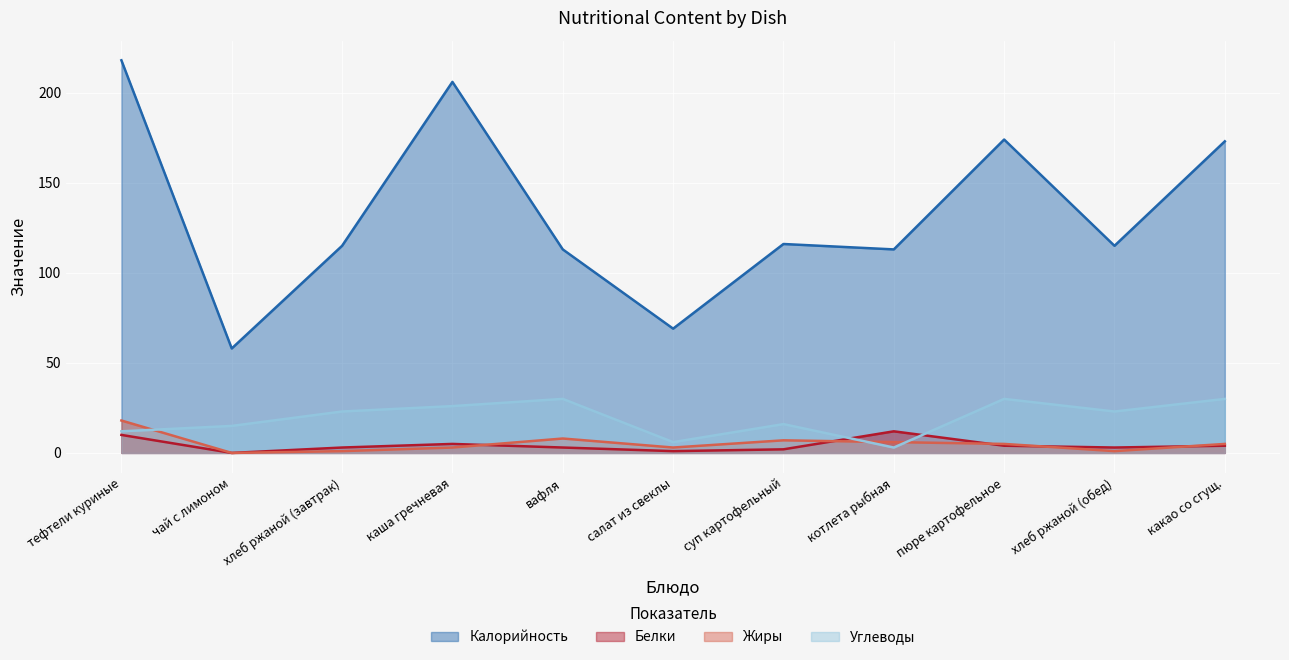

At which label does Углеводы reach its peak?

вафля